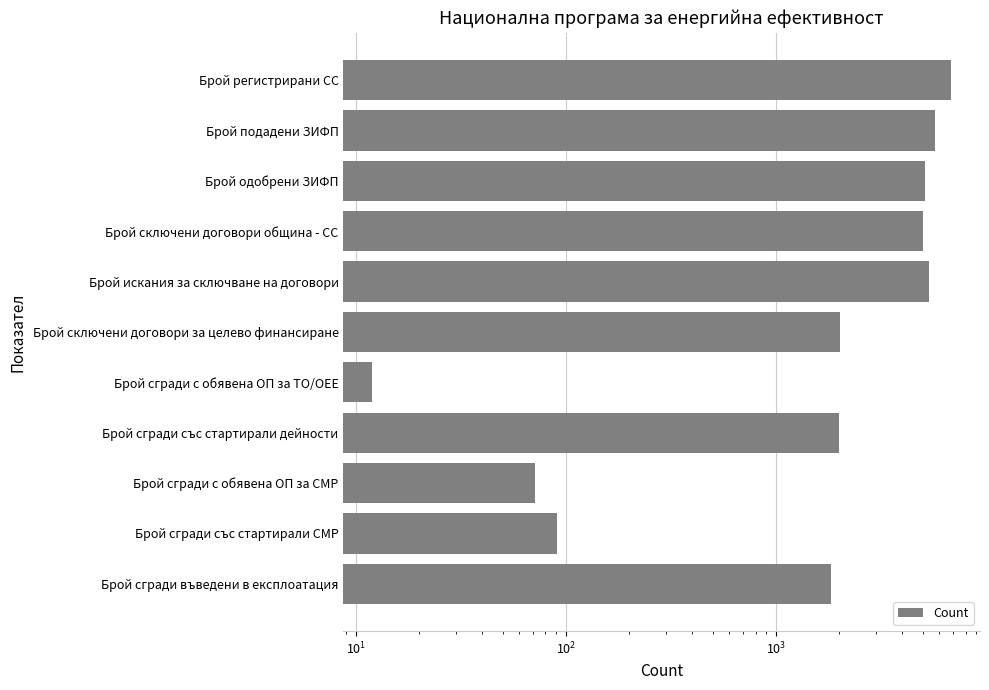

How many values exceed 2022?

5